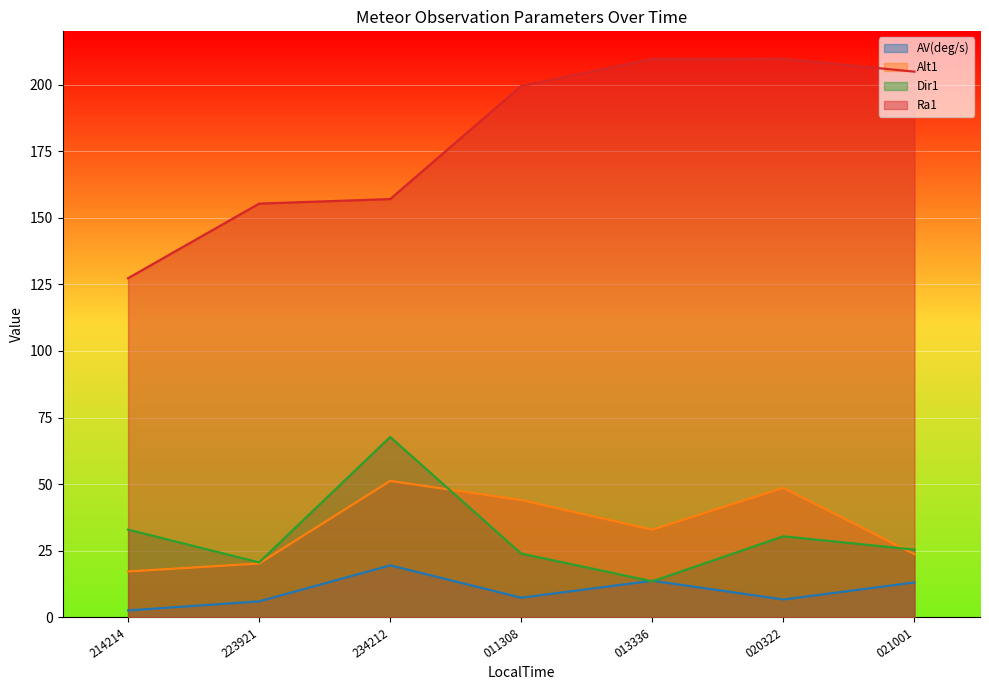

Rank the series by their maximum value, from lowest to highest.

AV(deg/s), Alt1, Dir1, Ra1